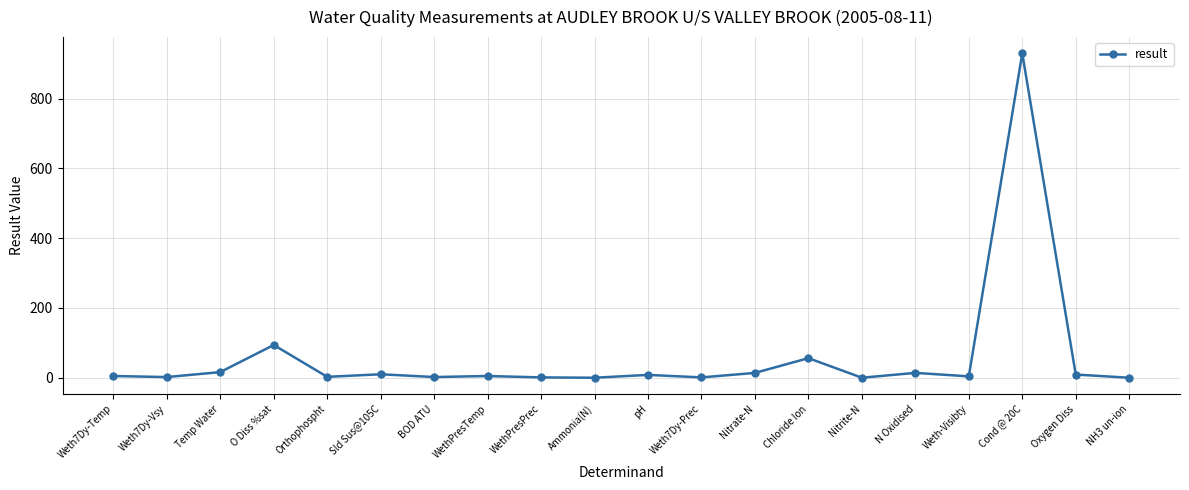

Approximately how many times larger is the value at pH compared to Oxygen Diss?

0.9